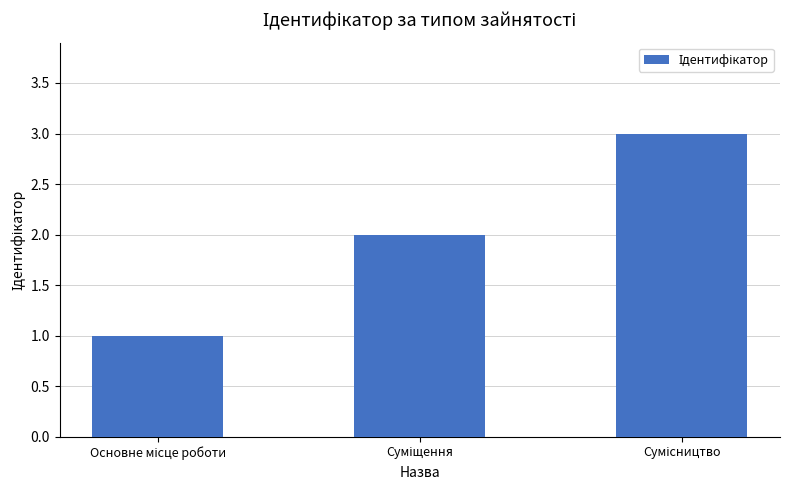

What is the difference between the second highest and minimum values?

1